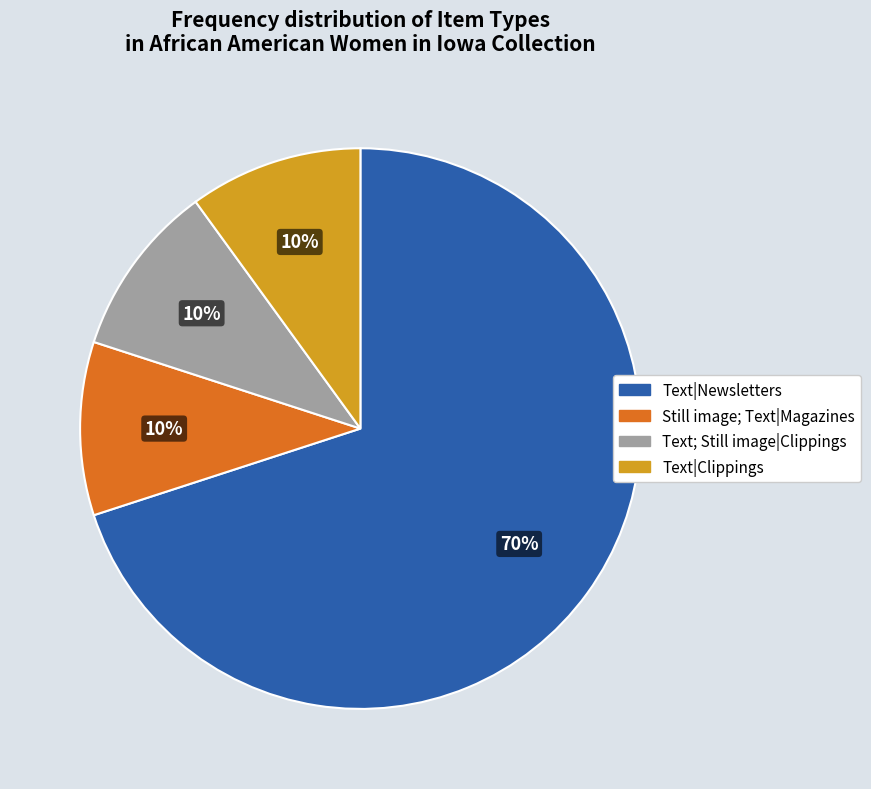

Does any single category account for the majority?

Yes